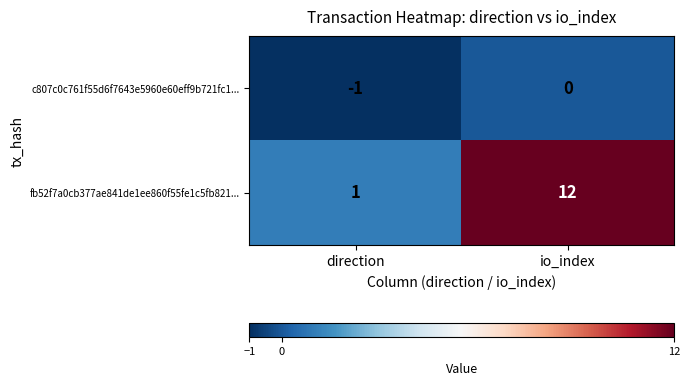

What is the difference between the highest and lowest values at io_index?

12